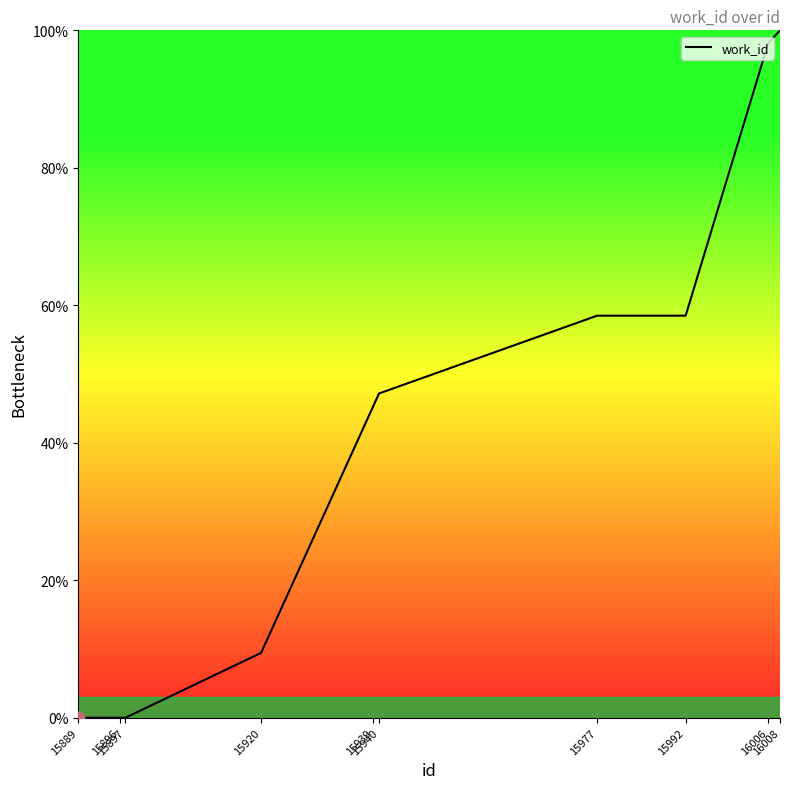

Approximately how many times larger is the value at 15940 compared to 15992?

0.8